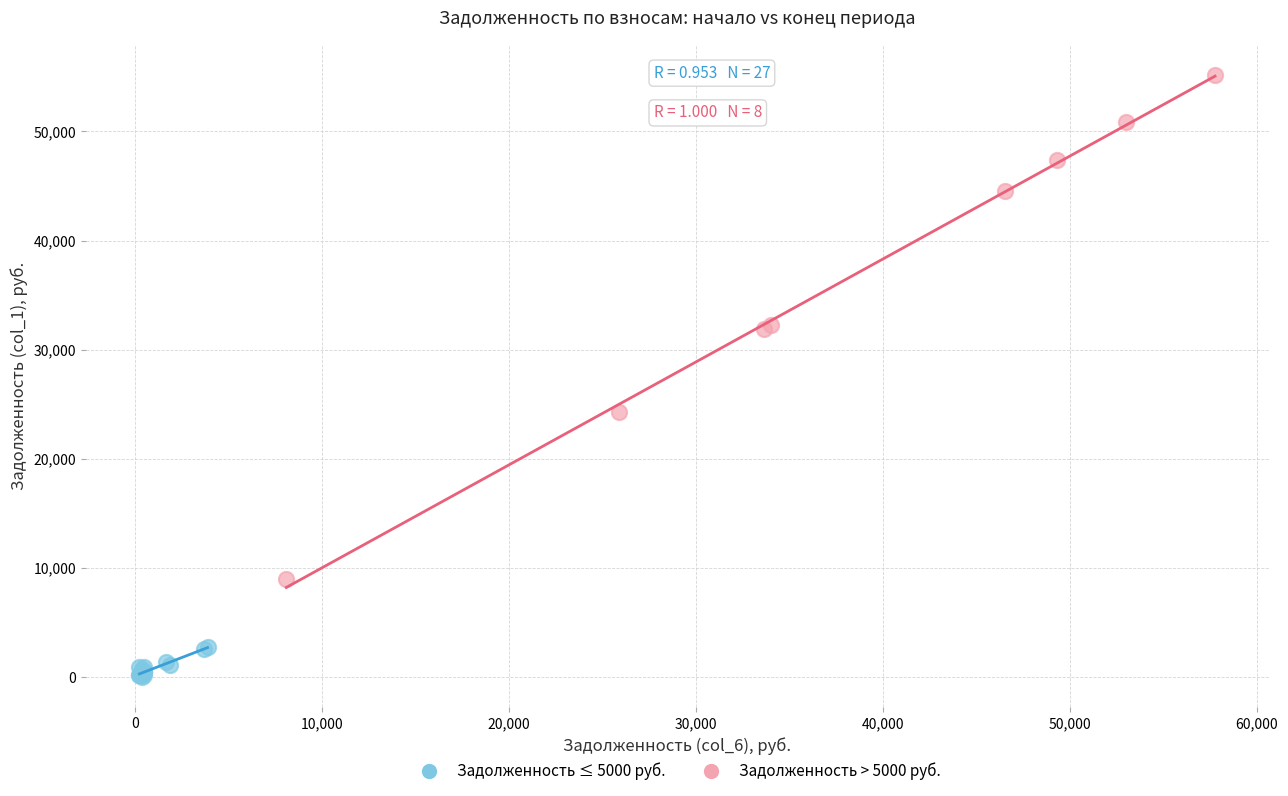

Which series reaches the maximum Y coordinate?

Задолженность > 5000 руб.